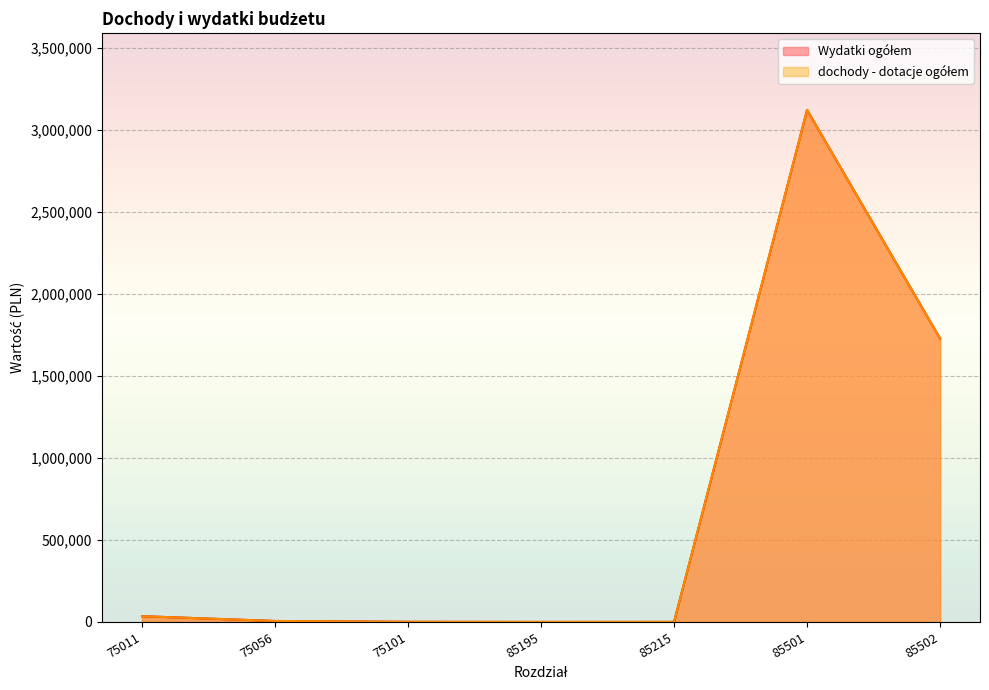

True or false: Wydatki ogółem and dochody - dotacje ogółem intersect in this chart.

False